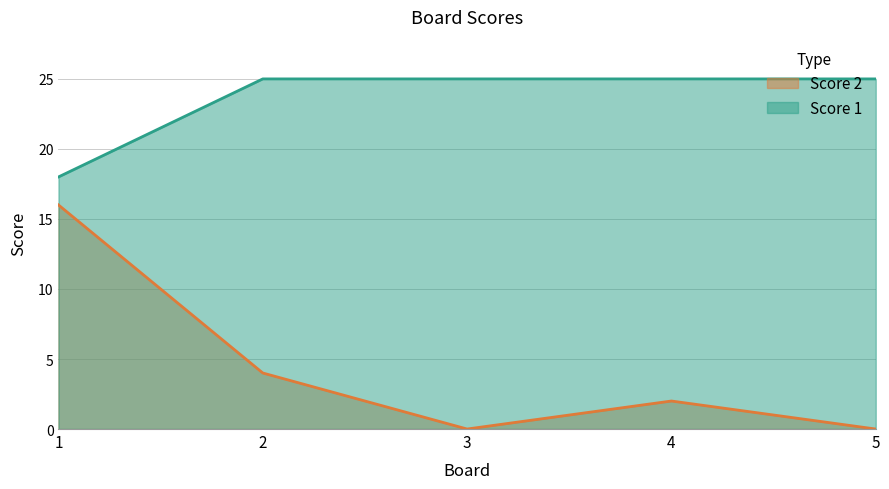

Between 4 and 5, which is larger?

4